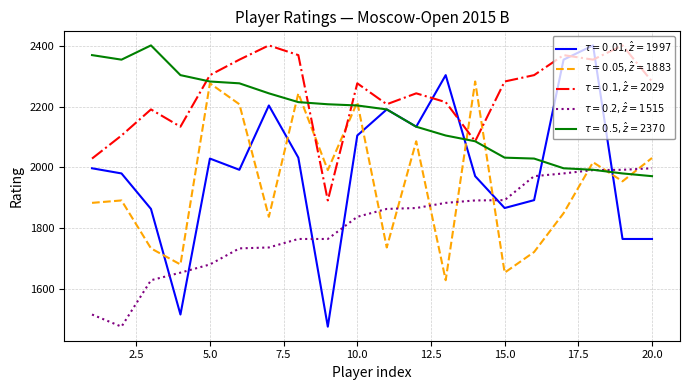

What is the minimum value shown in the chart?

1475